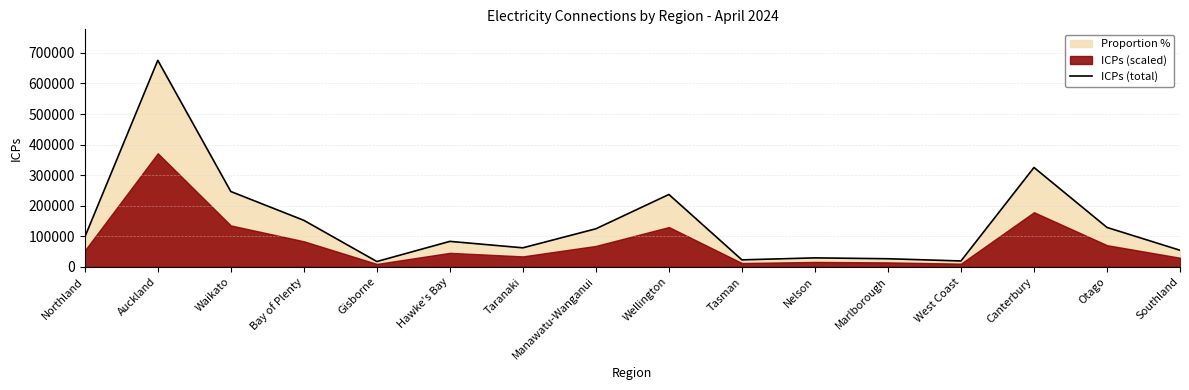

True or false: there are more than 0 points higher than both neighbors.

True